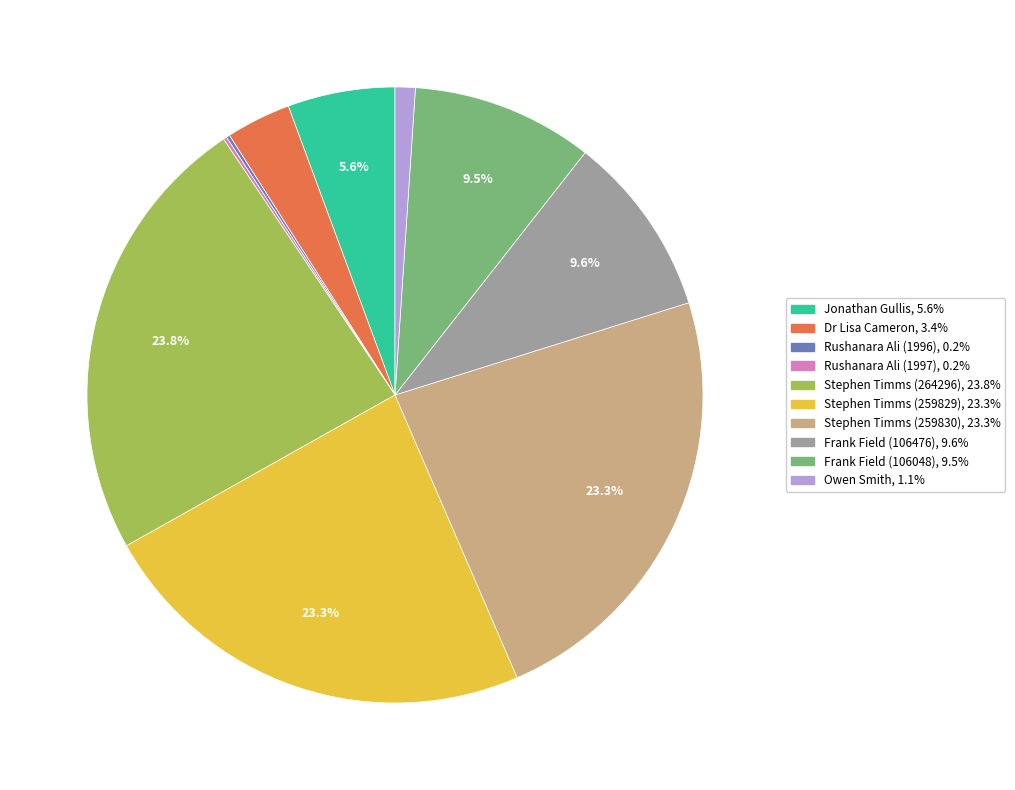

Does any single category account for the majority?

No